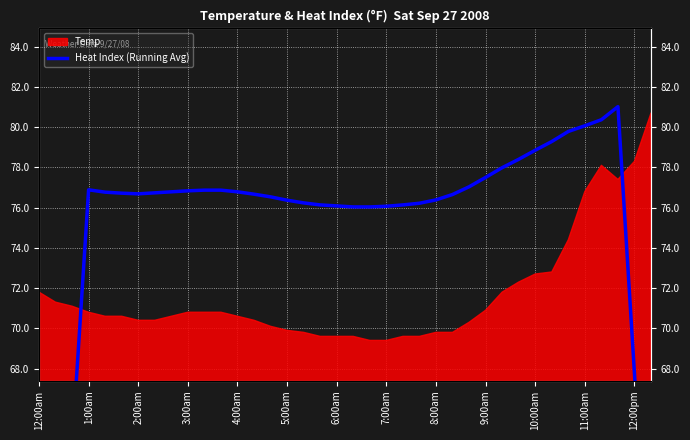

Which label corresponds to the smallest value in the chart?

12:00am